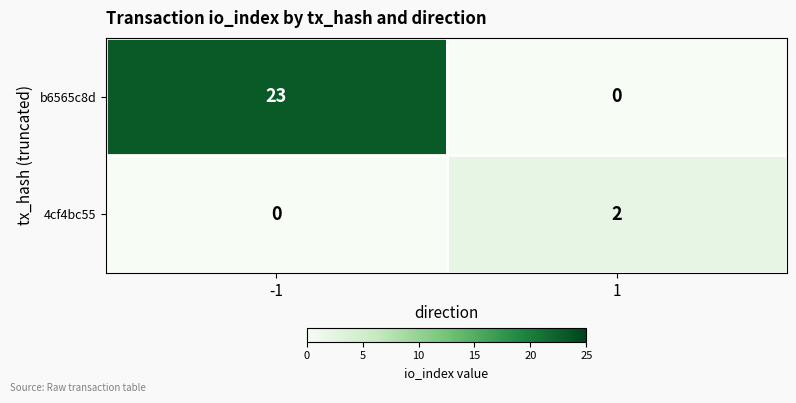

Reading left to right, list all the values displayed in this chart.

b6565c8d: 23	0
4cf4bc55: 0	2